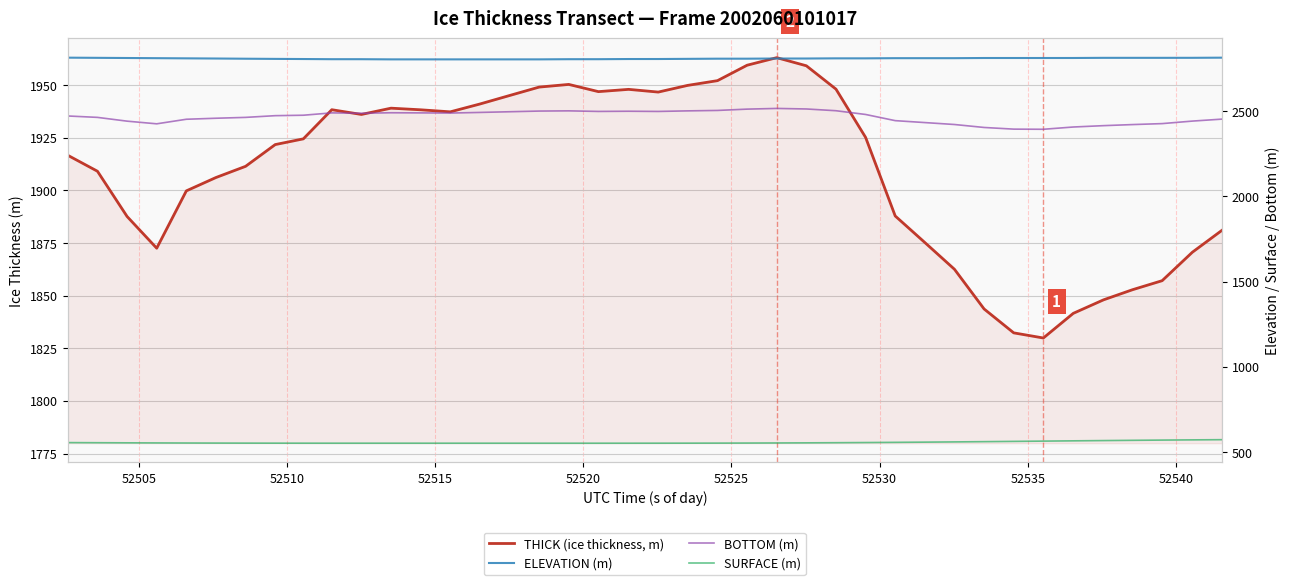

What is the difference between the maximum and minimum values in the BOTTOM (m) series?

122.4